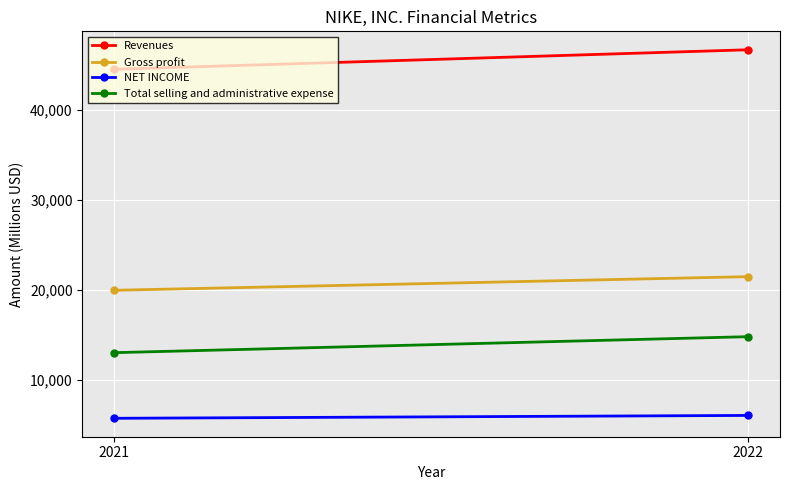

What is the sum of the Total selling and administrative expense values at 2022 and 2021?

27829